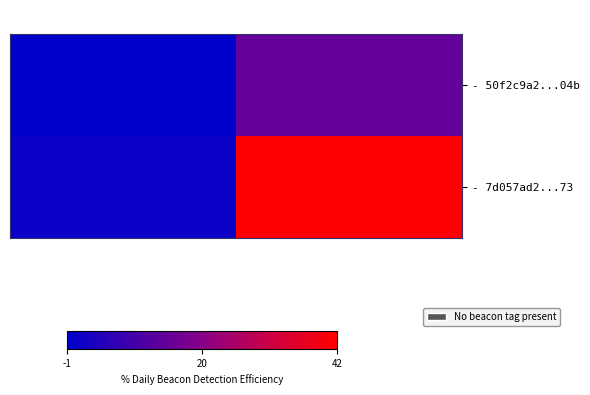

Rank the series by their maximum value, from highest to lowest.

- 7d057ad2...73, - 50f2c9a2...04b